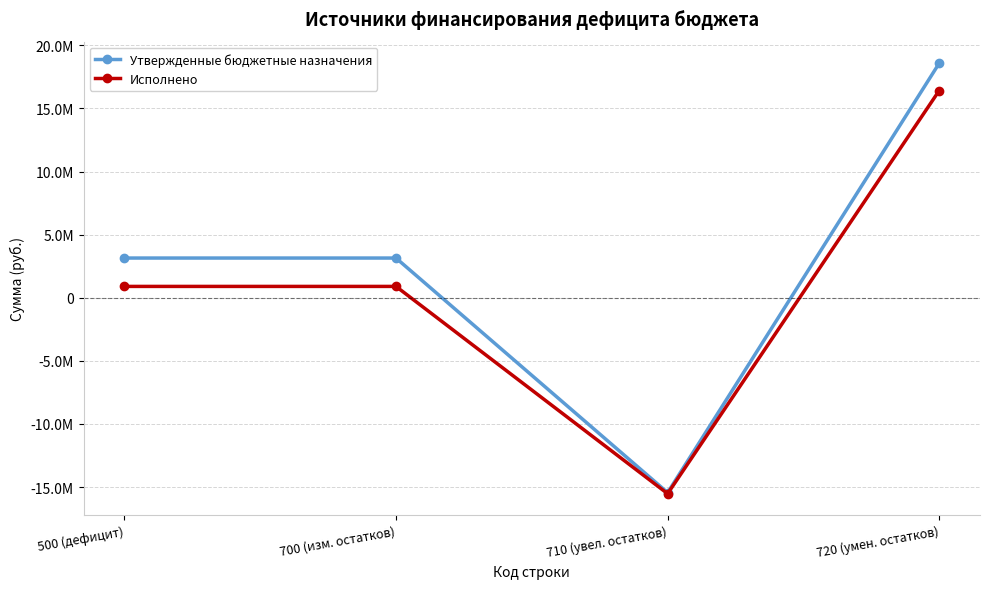

What is the label of the 4th point from the right?

500 (дефицит)